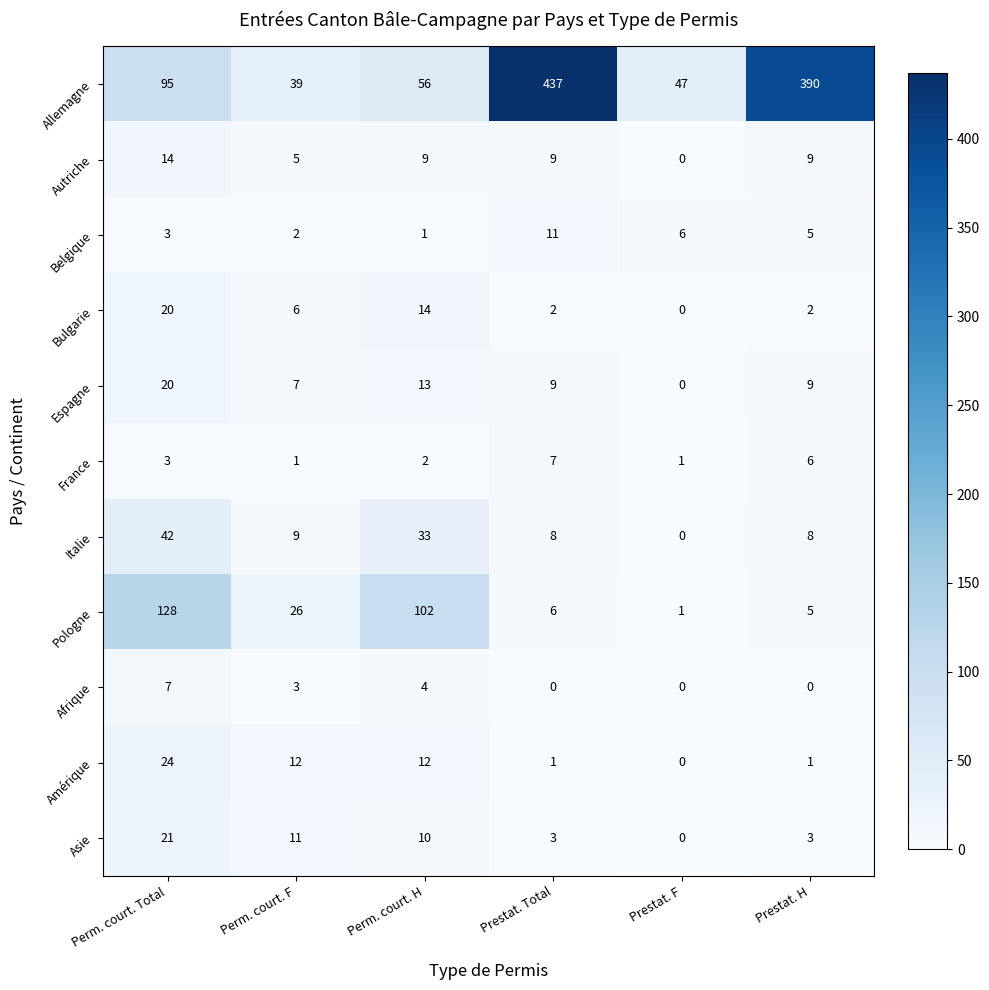

Which series has the largest total across all categories?

Allemagne